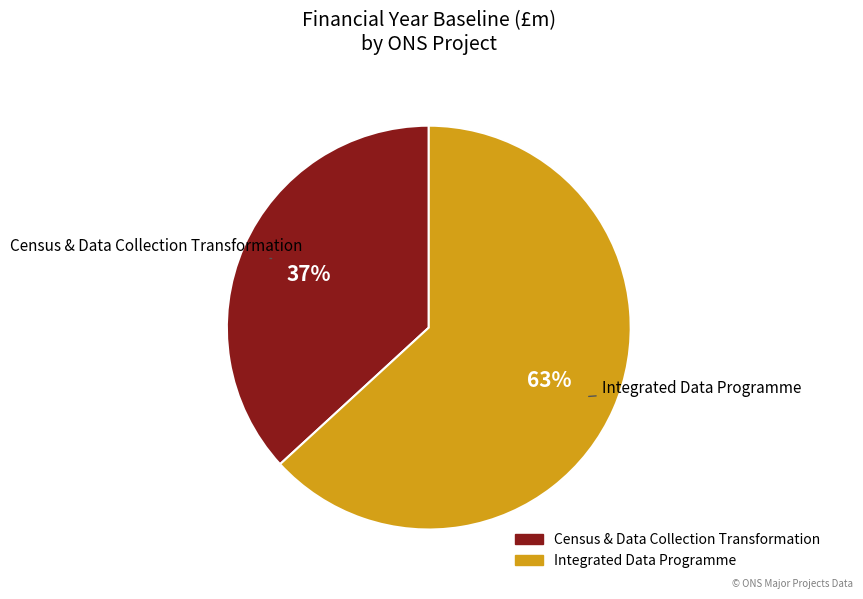

To the nearest percent, what is the difference between the Integrated Data Programme and Census & Data Collection Transformation slice percentages?

26%